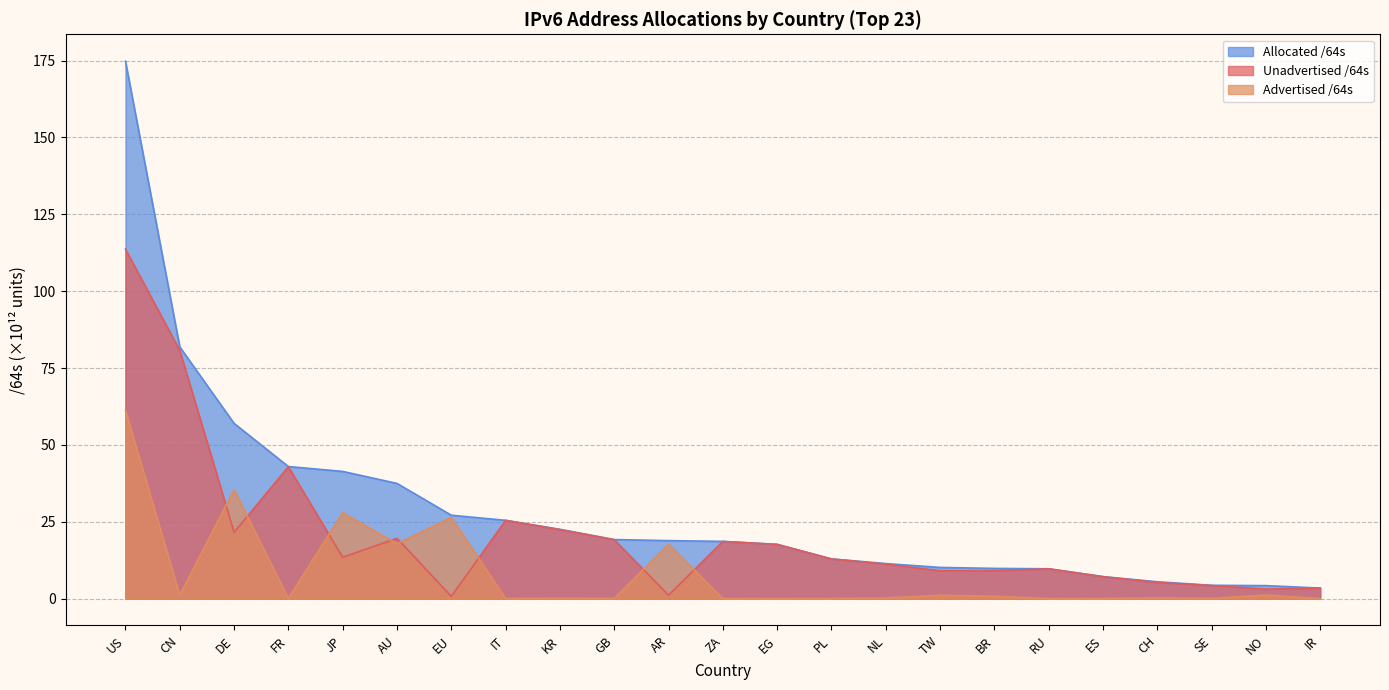

At which category is the sum across all series the highest?

US